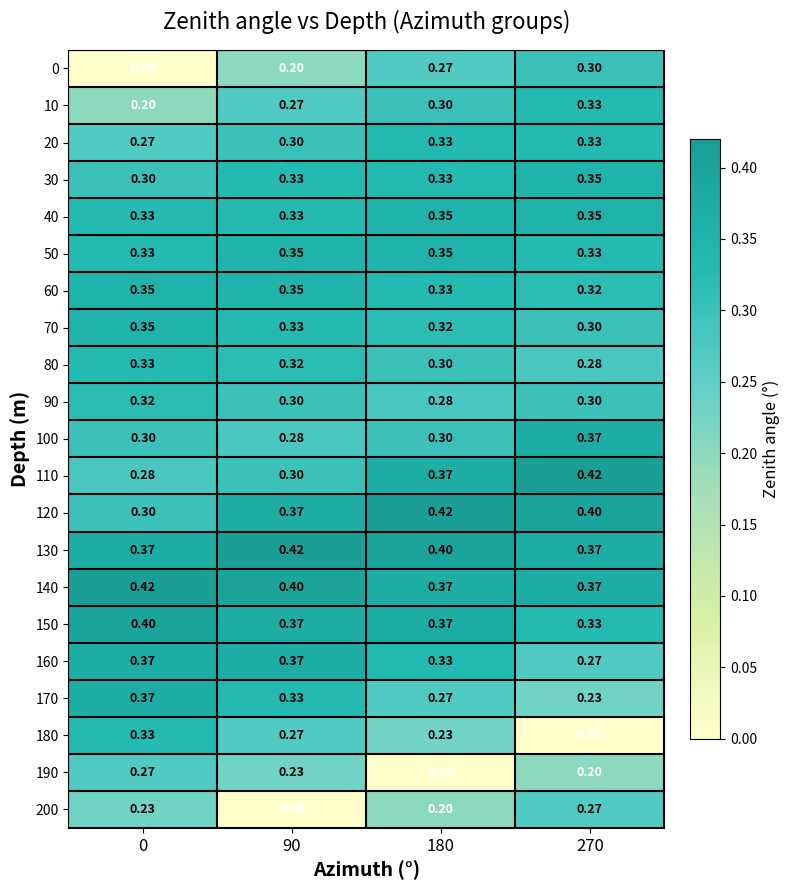

What is the difference between the highest and lowest values at 0?

0.4